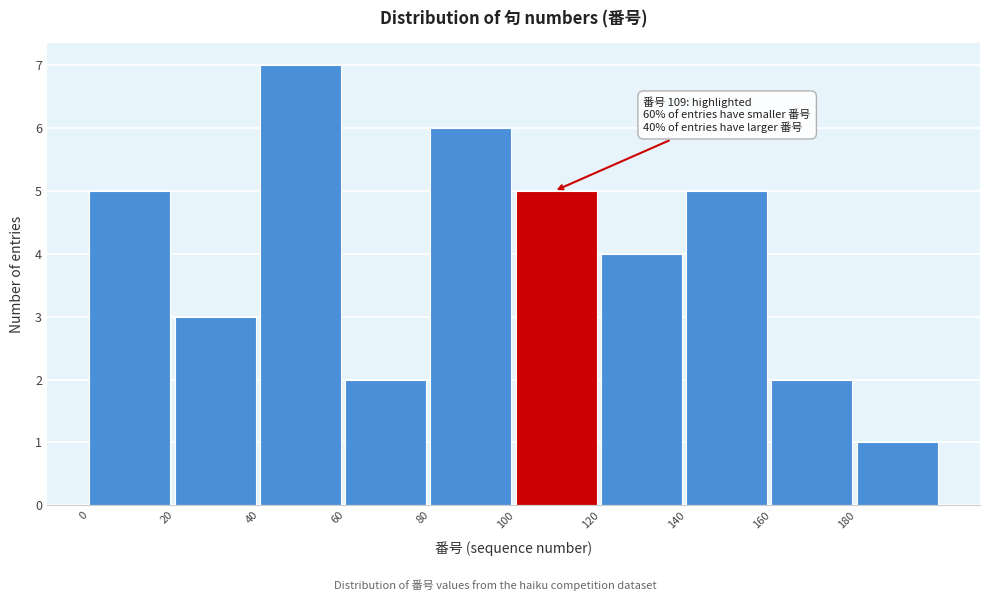

Which range on the x-axis has the tallest bar?

40 to 60